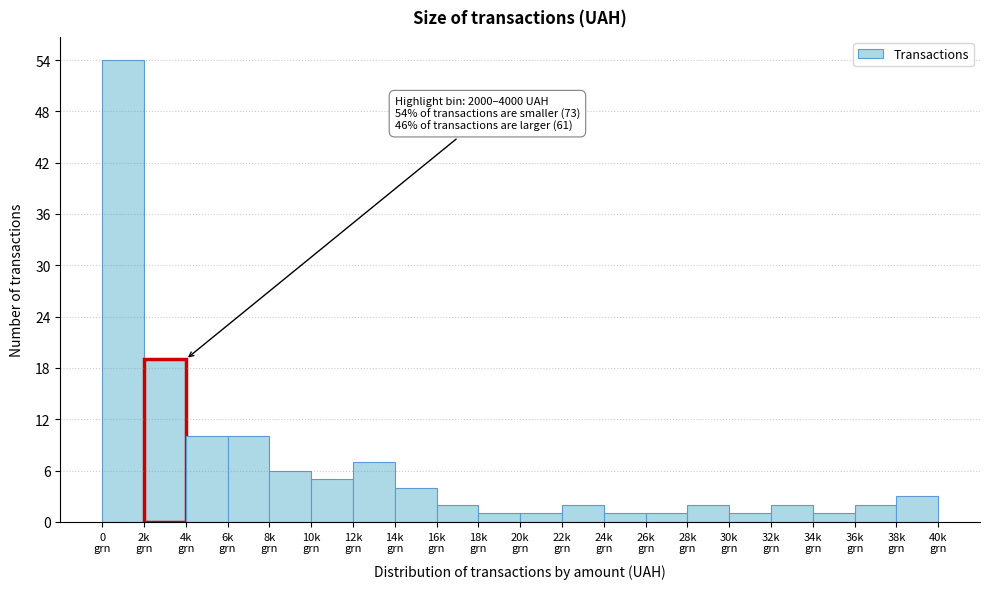

Reading right to left, transcribe all the data shown in this chart.

3	2	1	2	1	2	1	1	2	1	1	2	4	7	5	6	10	10	19	54